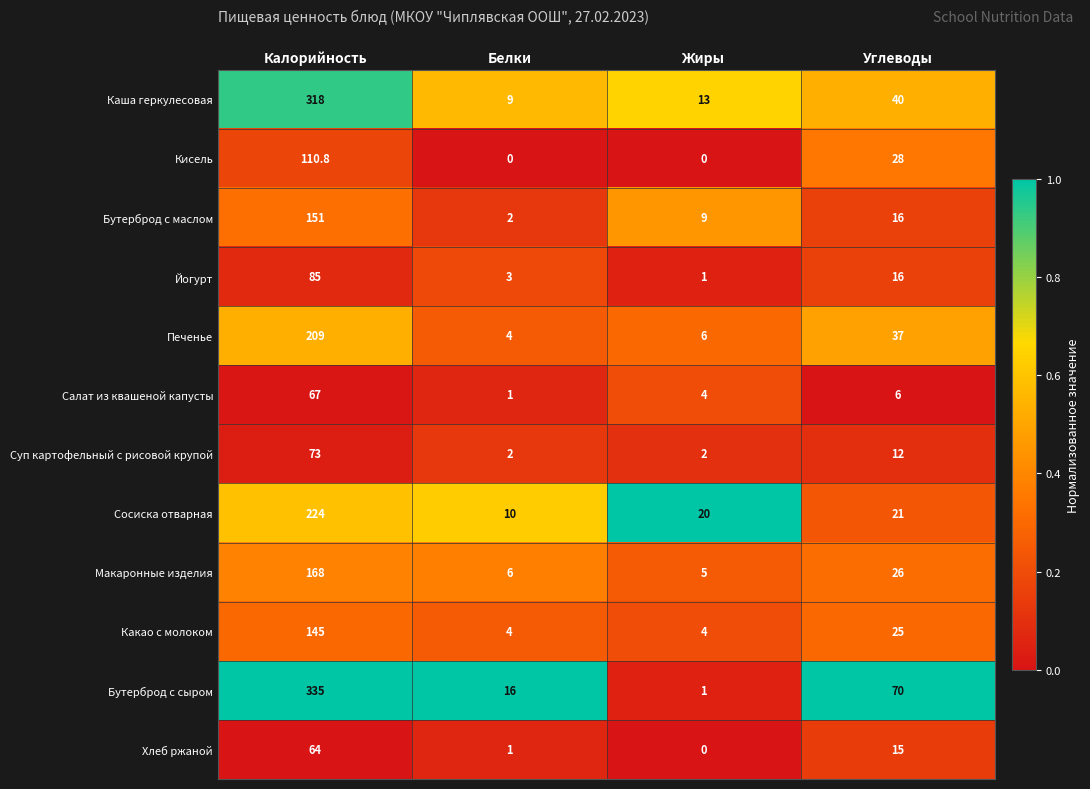

At which label does Салат из квашеной капусты reach its peak?

Калорийность